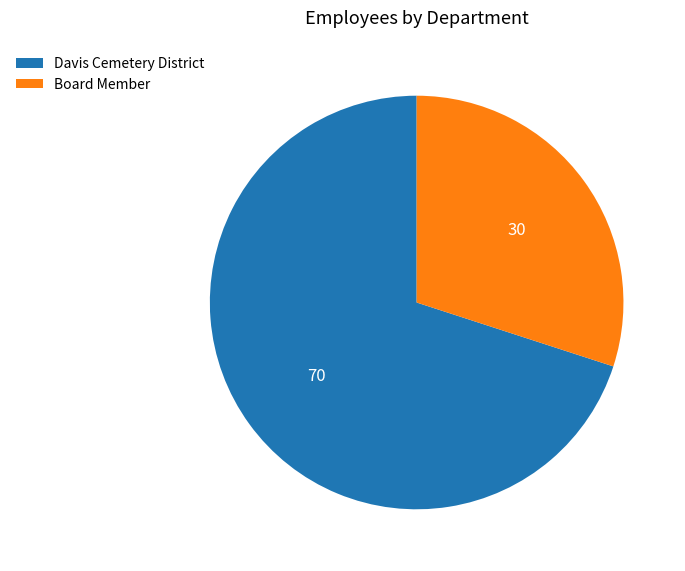

Which category has the smallest portion of the pie?

Board Member